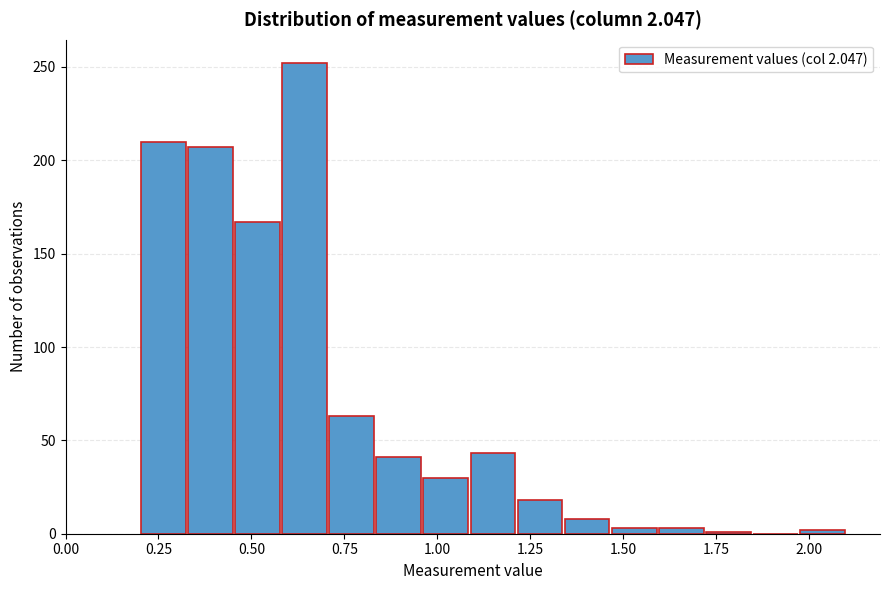

Read against the x-axis, roughly where is the centre of the tallest bar?

0.65